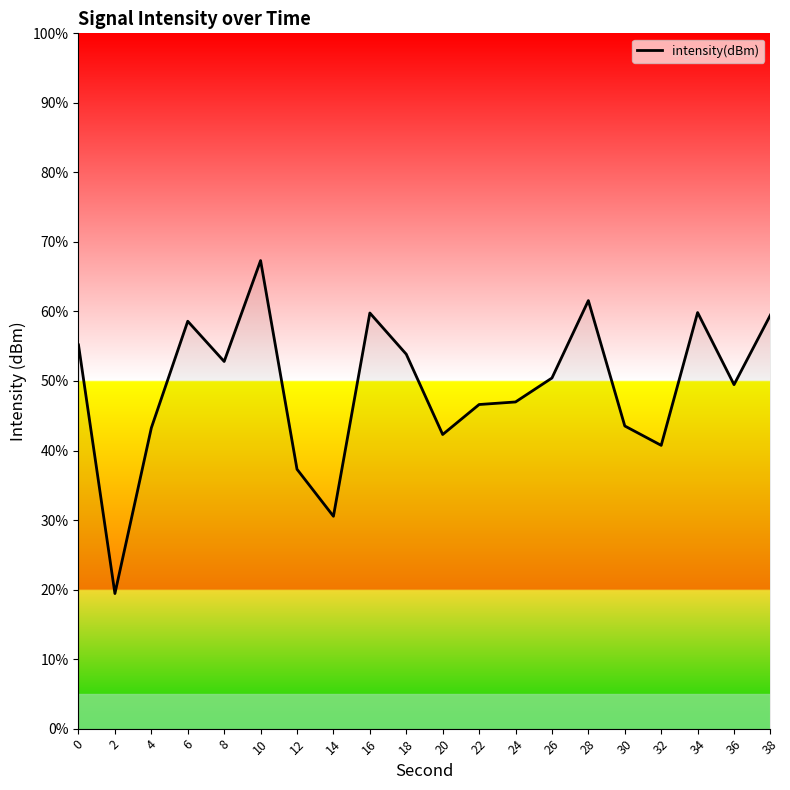

Where is the first local minimum?

2